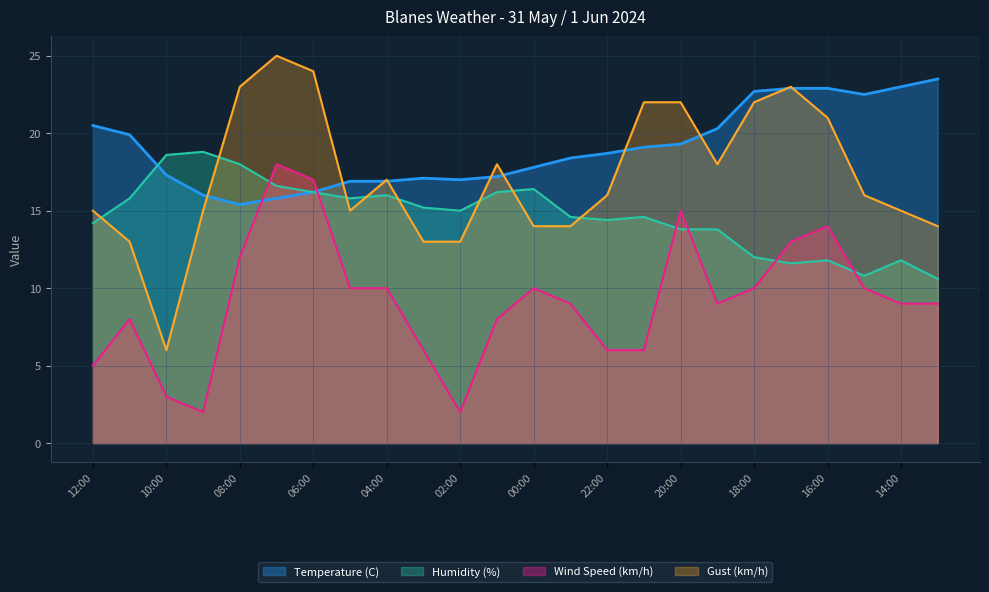

Count the number of categories in the chart.

24